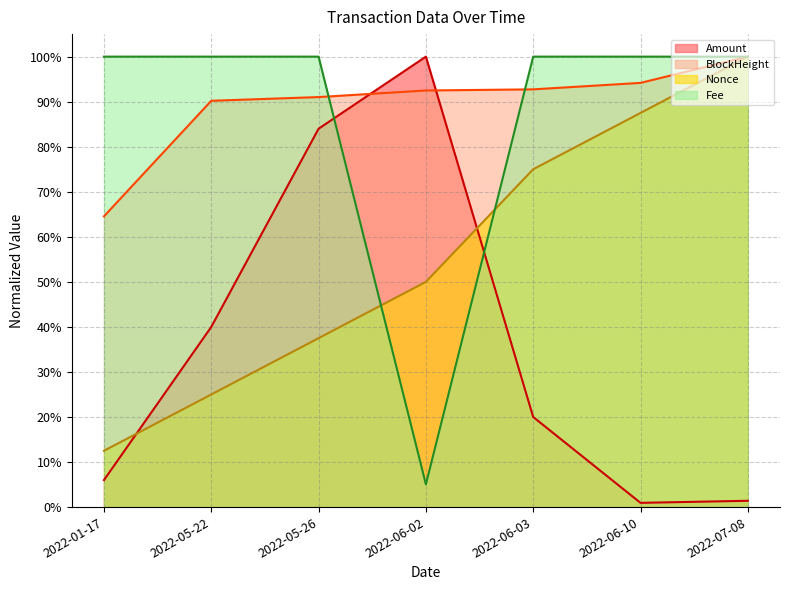

What is the average value of the Amount series?

0.4